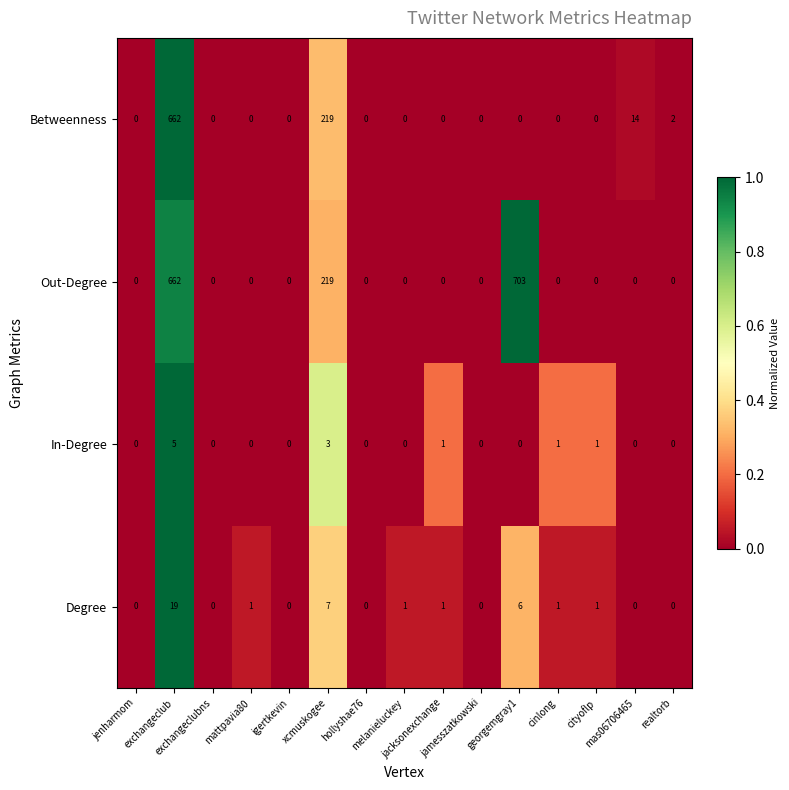

What is the difference between the maximum and minimum values in the Betweenness series?

662